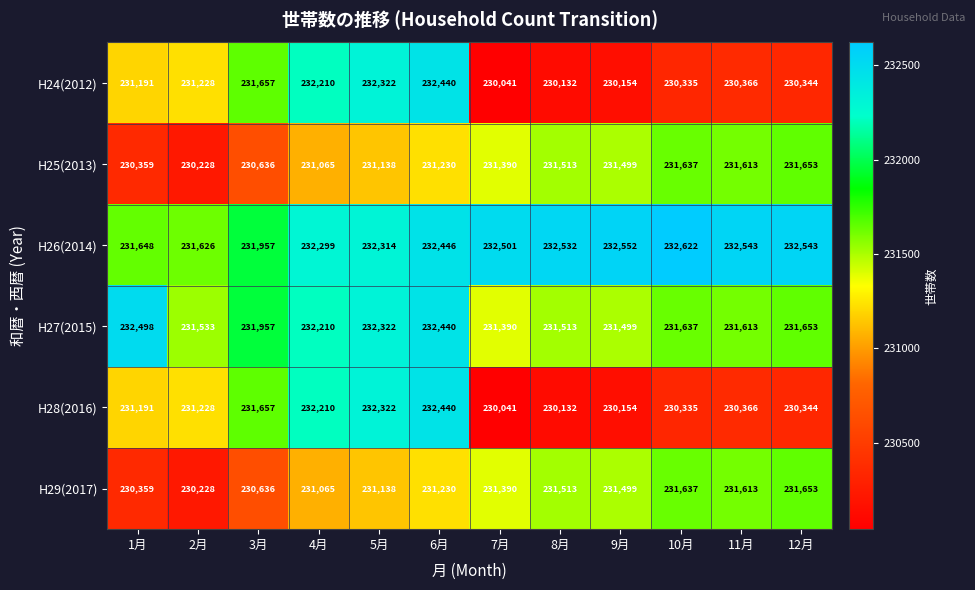

At which category is the sum across all series the highest?

6月